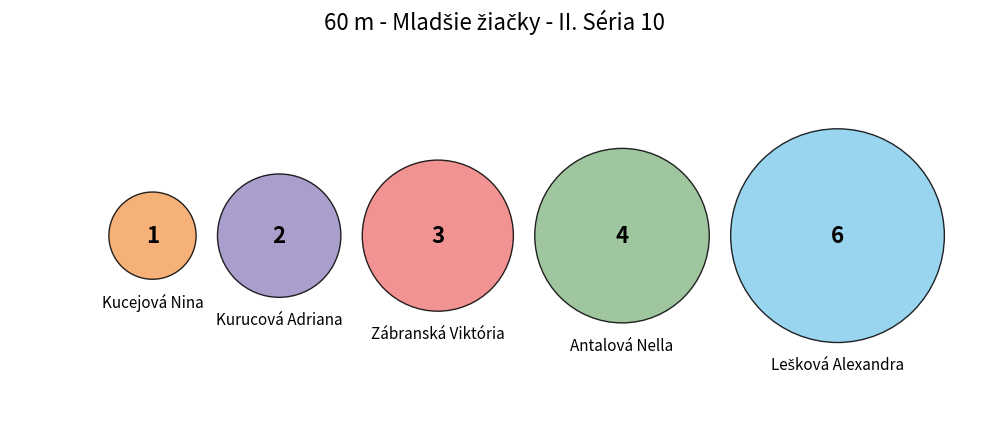

What percentage is the Kucejová Nina slice, to the nearest percent?

6%